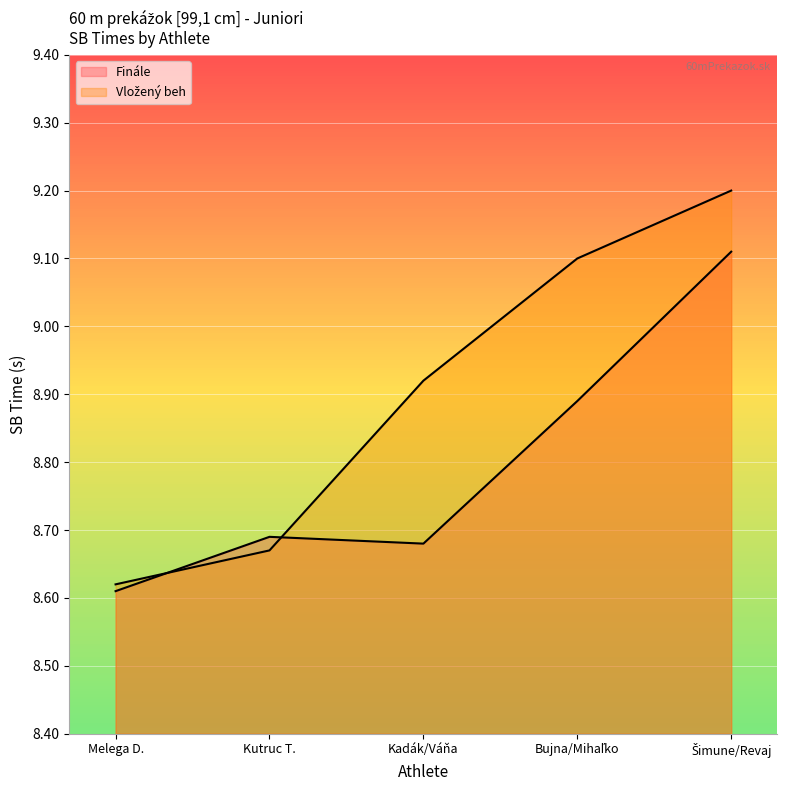

What is the difference between the Finále values at Bujna/Mihaľko and Kutruc T.?

0.2